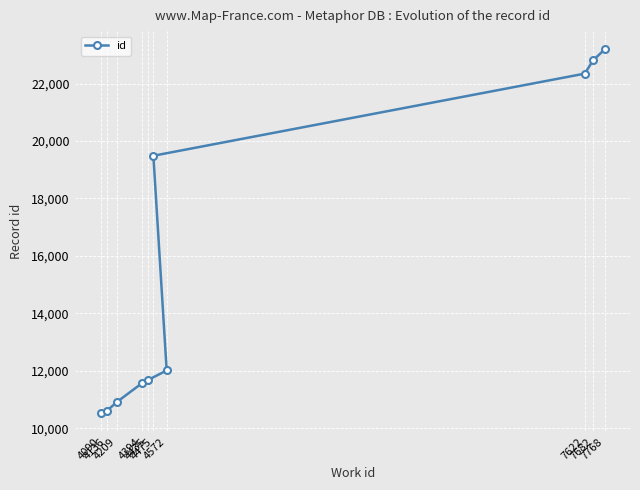

Approximately how many times larger is the value at 4090 compared to 4475?

0.5